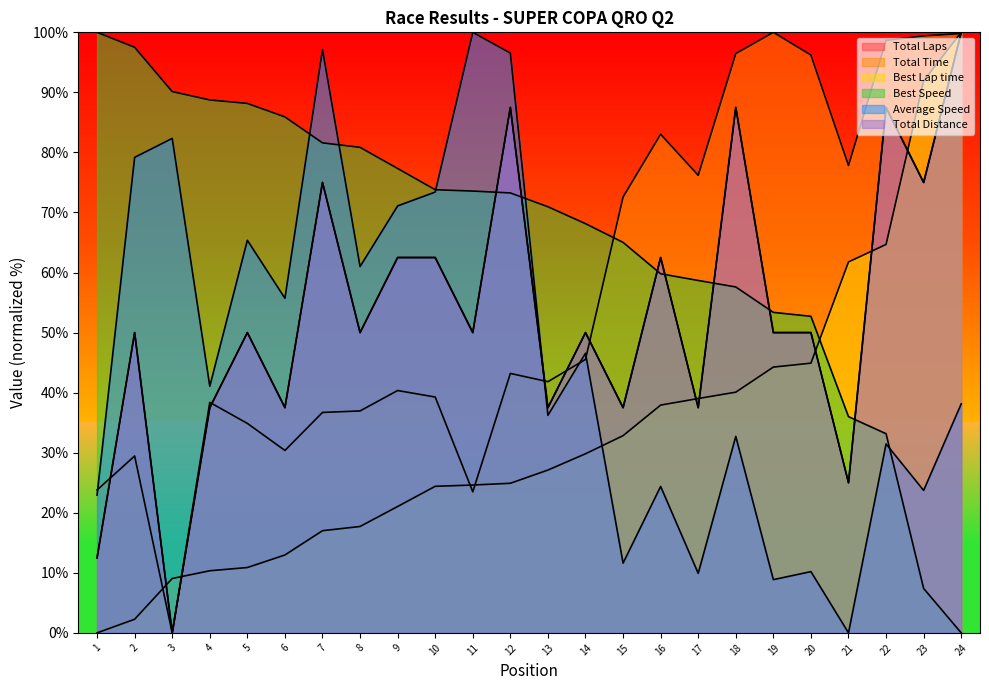

Which series changed the most between 2 and 10?

Best Speed